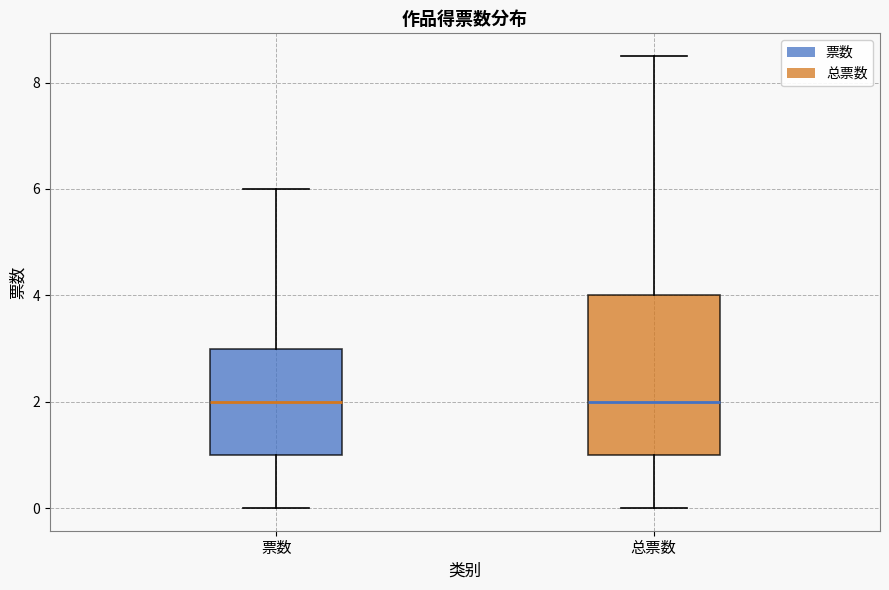

Where does the lower whisker of the box for 票数 end on the y-axis? The values are not printed on the chart, so give them approximately, as read against the axis.

0.0